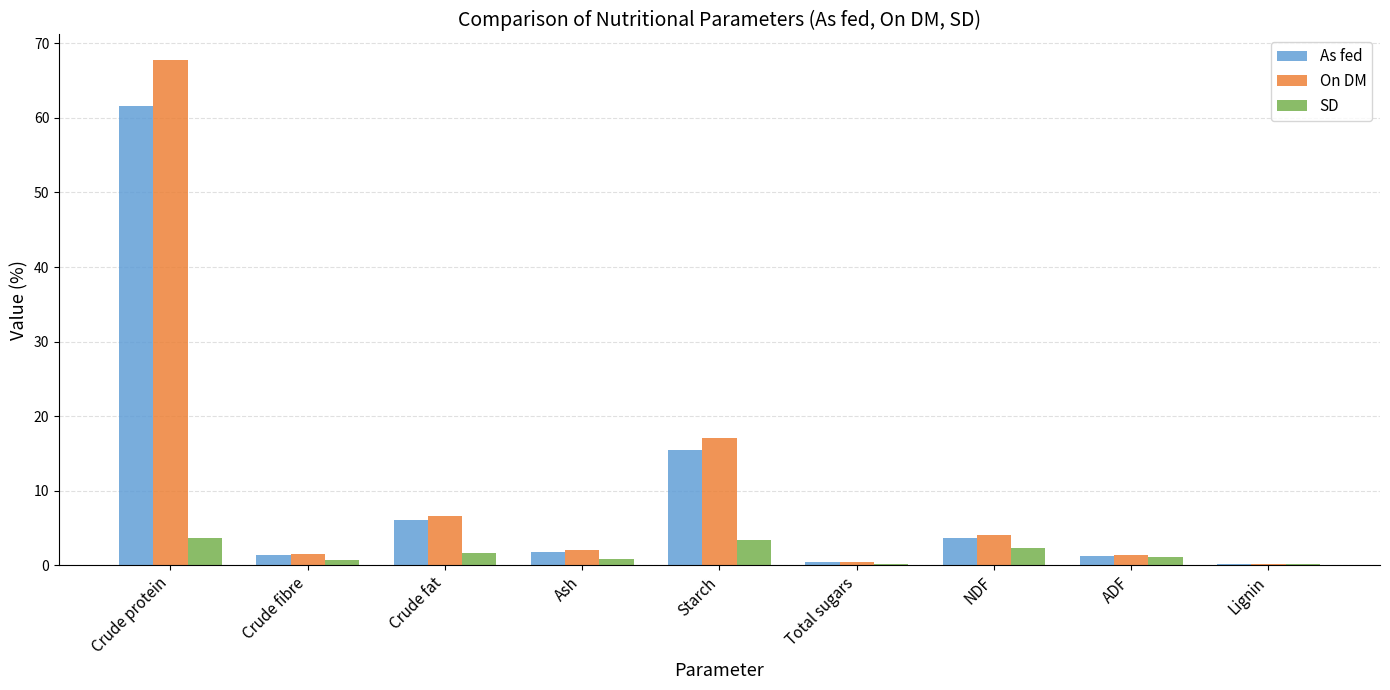

What is the greatest value displayed?

67.8